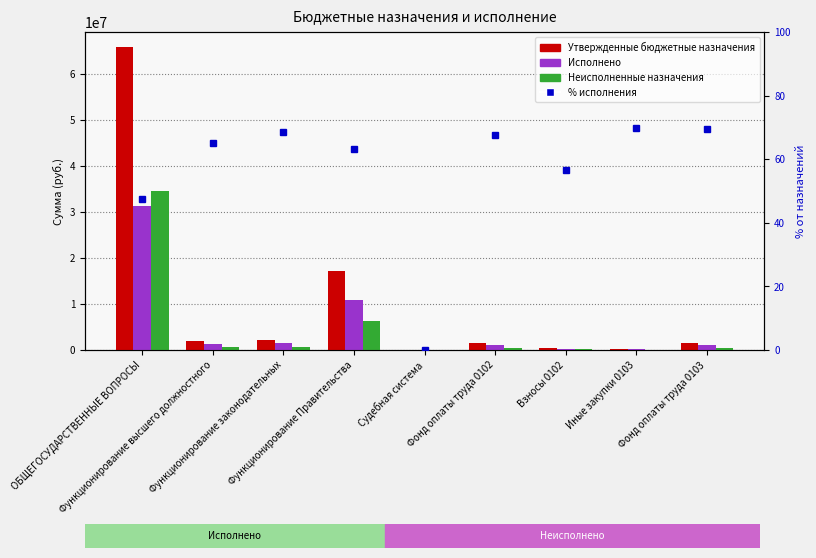

True or false: % исполнения has a value of 117.5 at Фонд оплаты труда 0102.

False